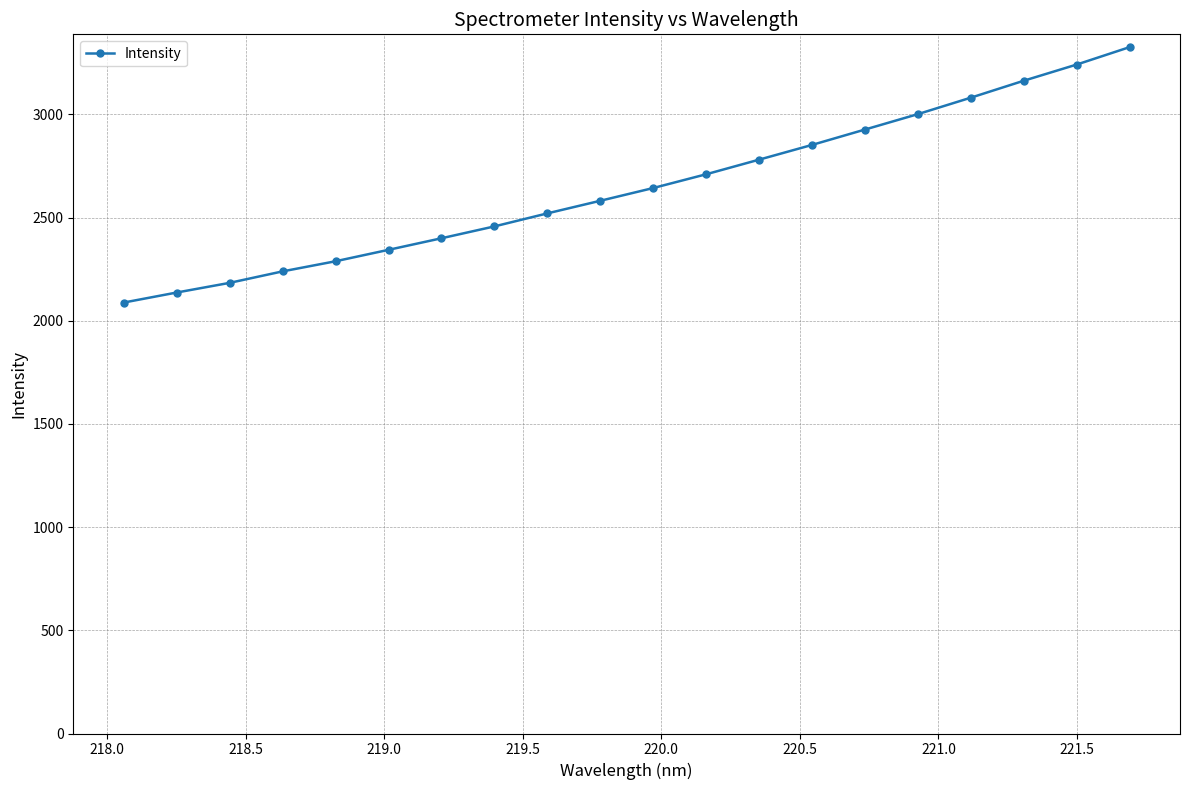

What is the average value?

2648.4